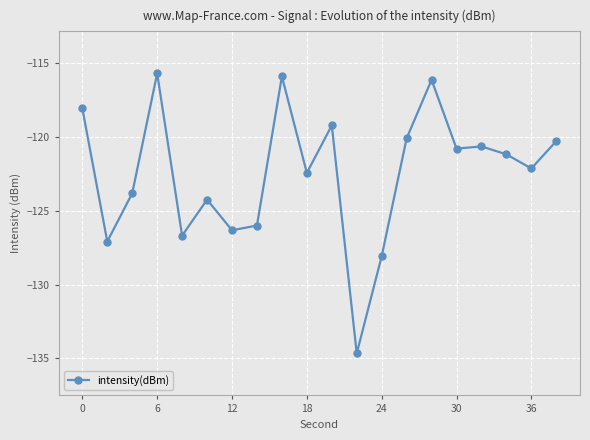

What is the average value?

-122.5